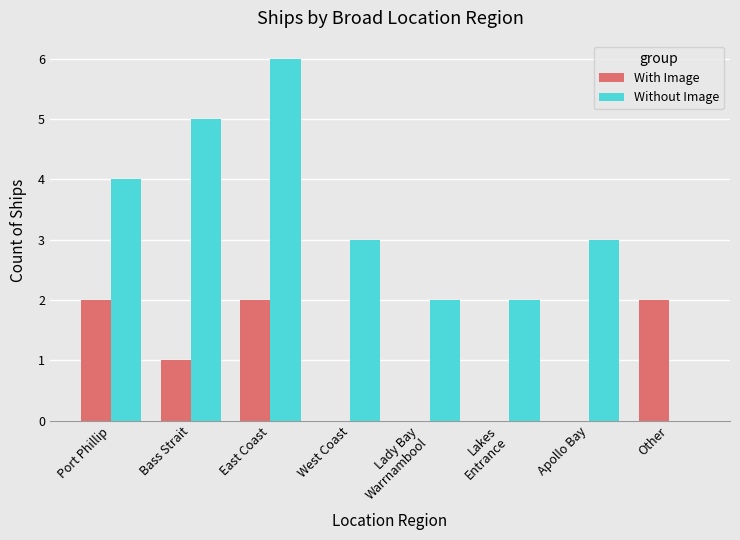

At which label does With Image first exceed 1?

Port Phillip